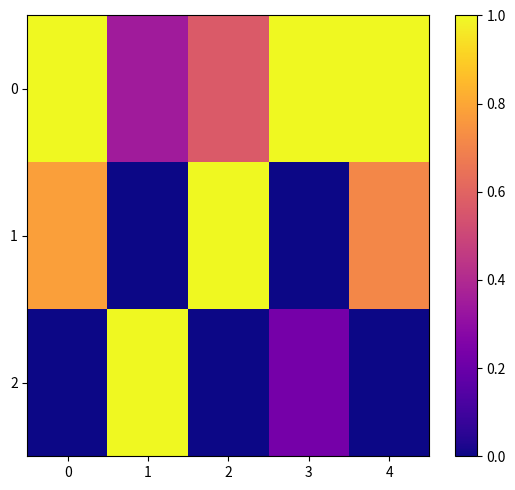

Rank the series at 1 from highest to lowest value.

2, 0, 1